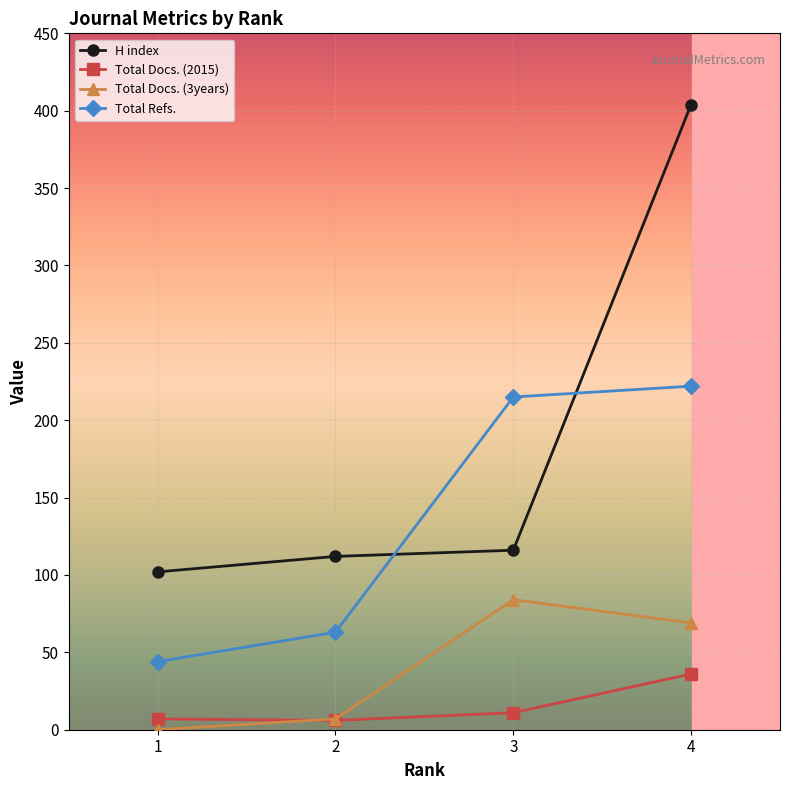

Between 3 and 4, which series saw the biggest shift?

H index